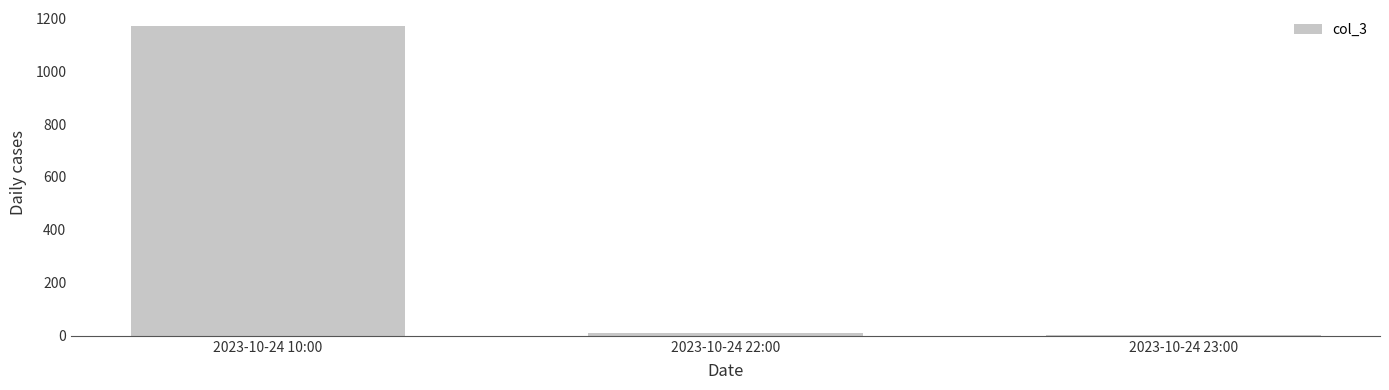

What is the maximum value shown in the chart?

1172